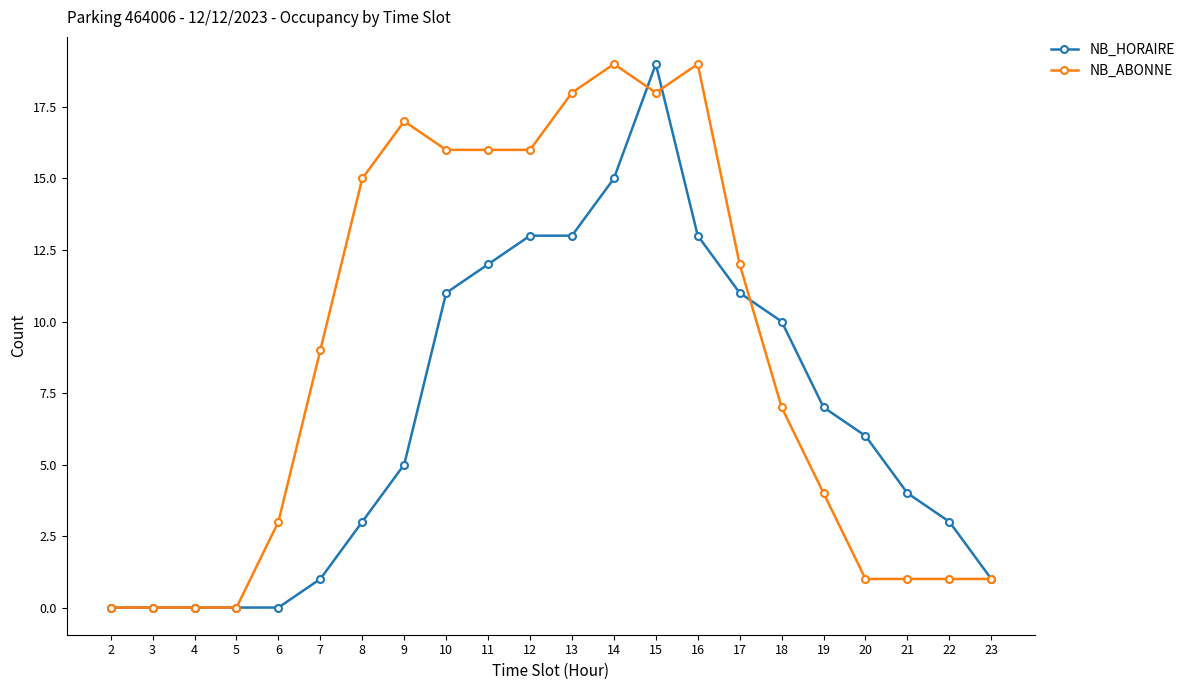

List the series in order of their overall mean, lowest first.

NB_HORAIRE, NB_ABONNE